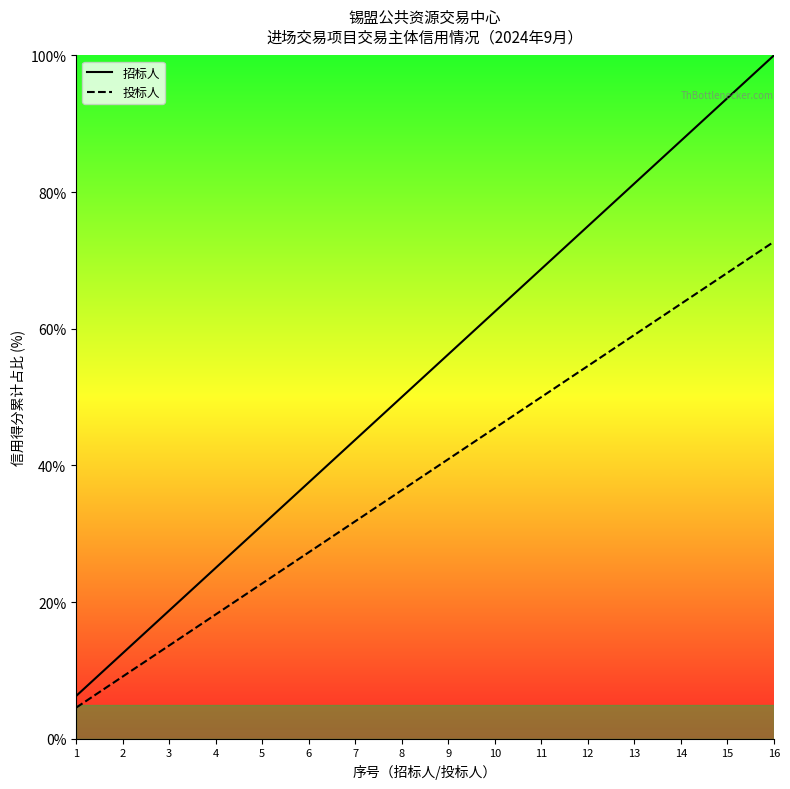

How many lines are shown in the chart?

2